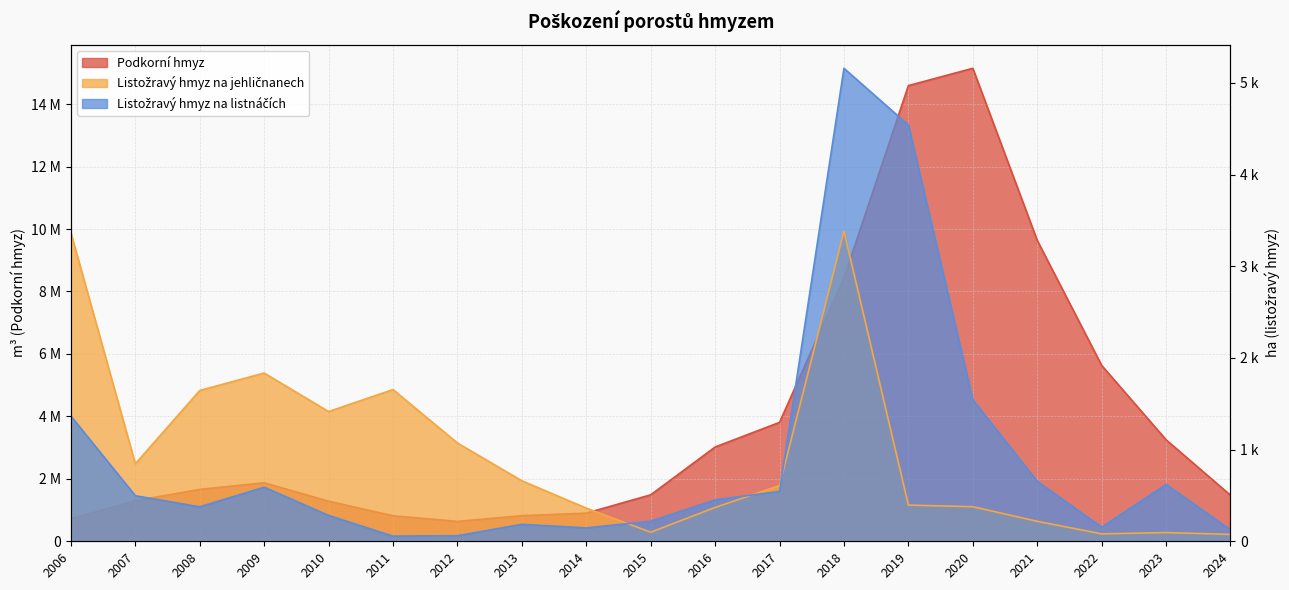

Between which two adjacent categories do Listožravý hmyz na jehličnanech and Listožravý hmyz na listnáčích first intersect?

2014 and 2015